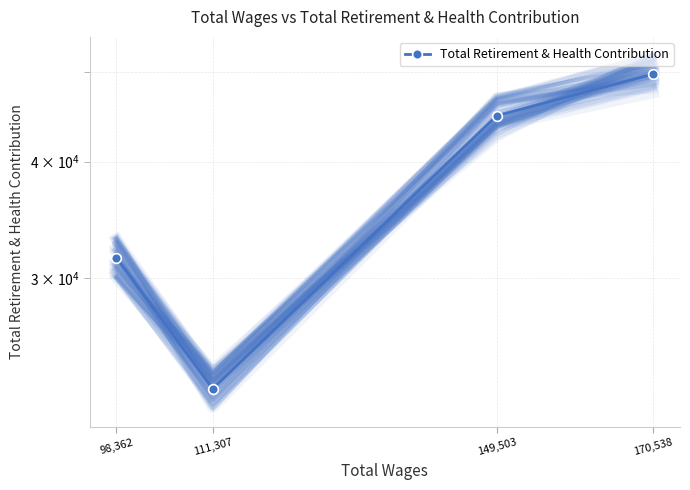

What is the average value?

37208